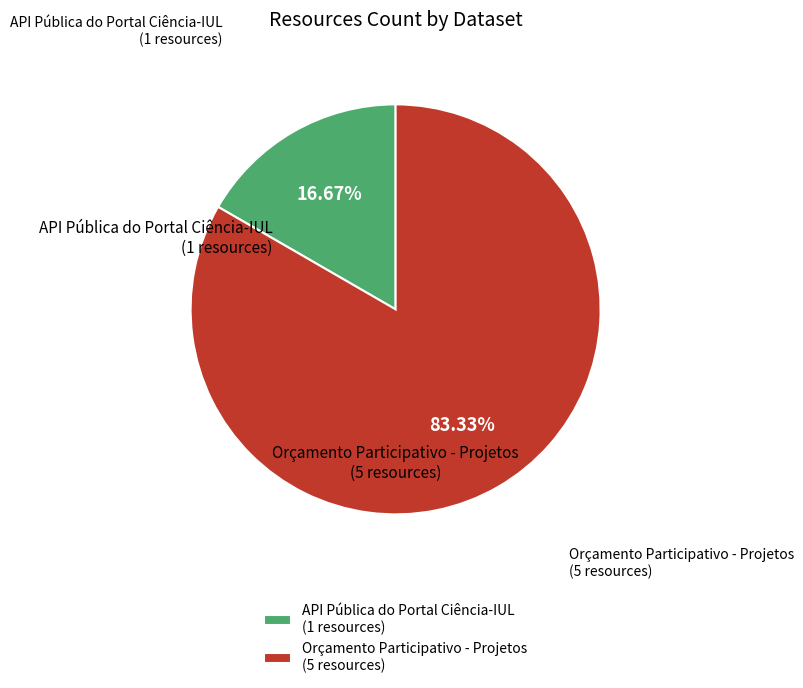

Is the sum of API Pública do Portal Ciência-IUL (1 resources) and Orçamento Participativo - Projetos (5 resources) greater than half?

Yes